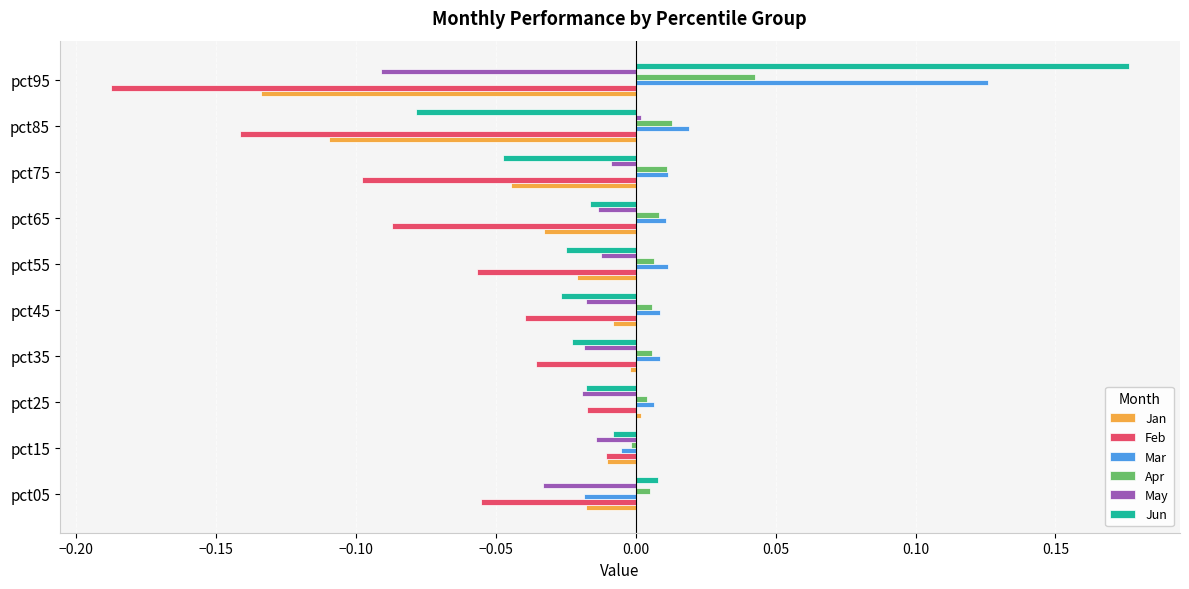

How many values in May are above zero?

1